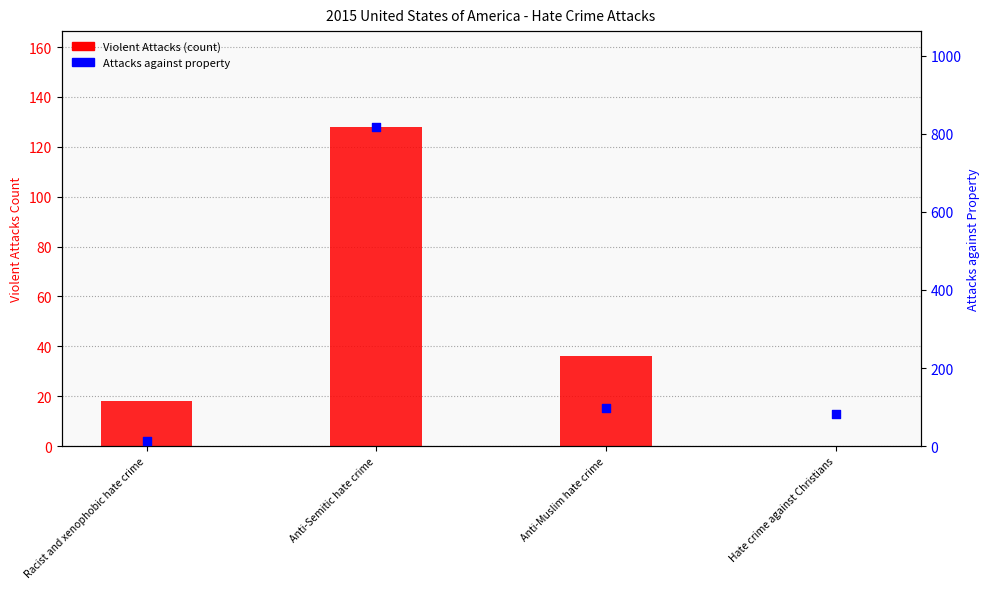

Is the value of Attacks against property at Anti-Semitic hate crime greater than the value of Violent Attacks at Anti-Semitic hate crime?

Yes